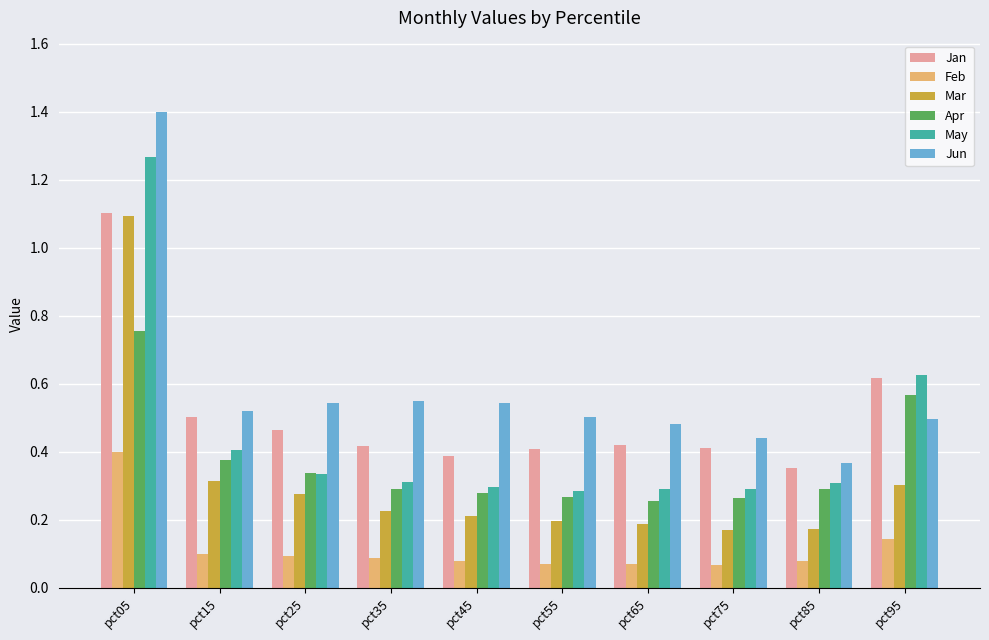

How many bars are there in total?

60